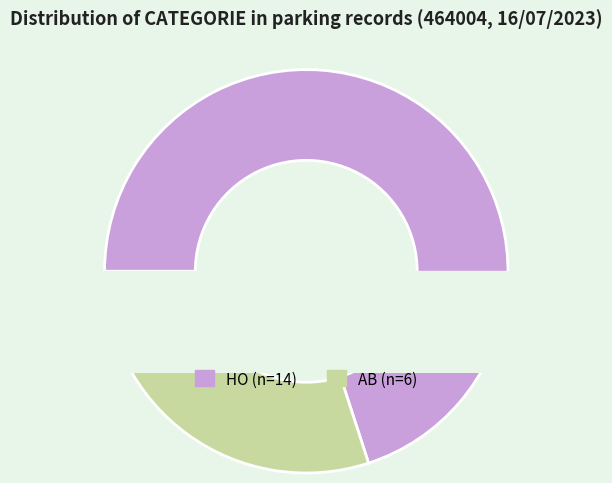

Which has a higher value, HO or AB?

HO